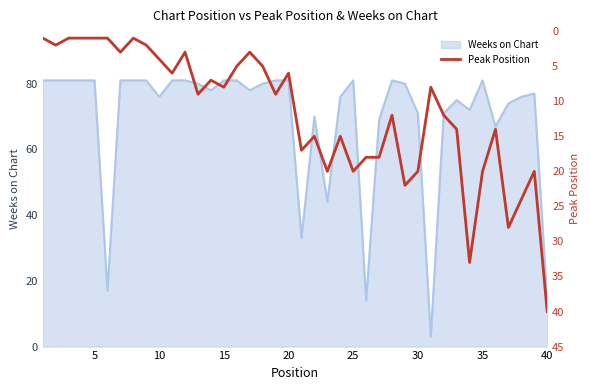

The Weeks on Chart series shows 81 at 20. True or false?

True